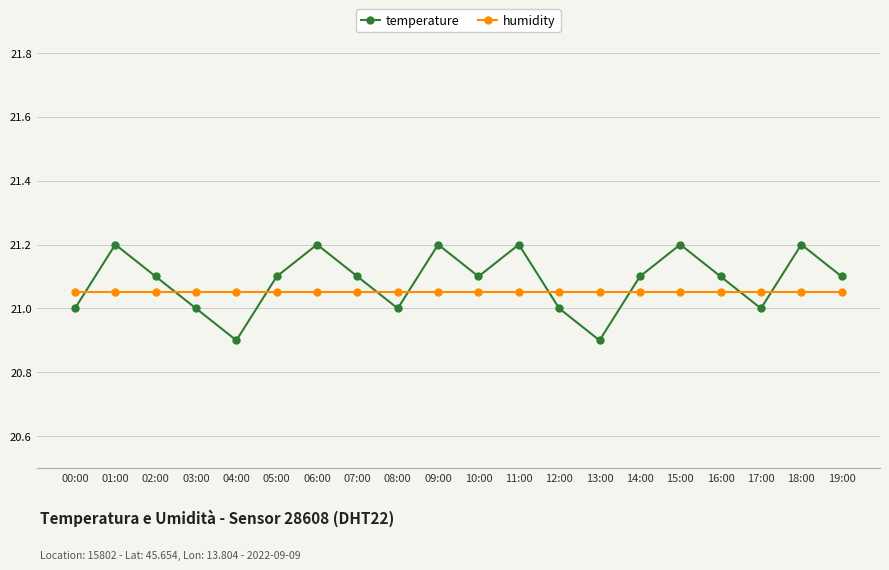

How many lines are shown in the chart?

2